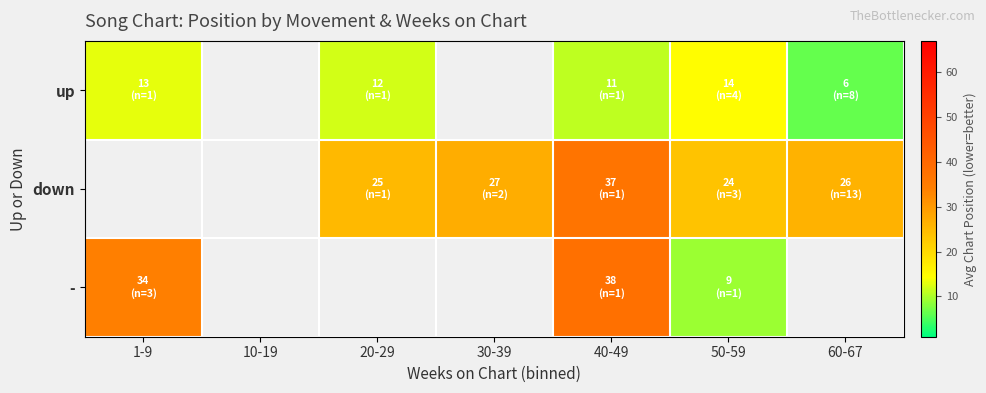

Between 1-9 and 60-67, which series saw the biggest shift?

up